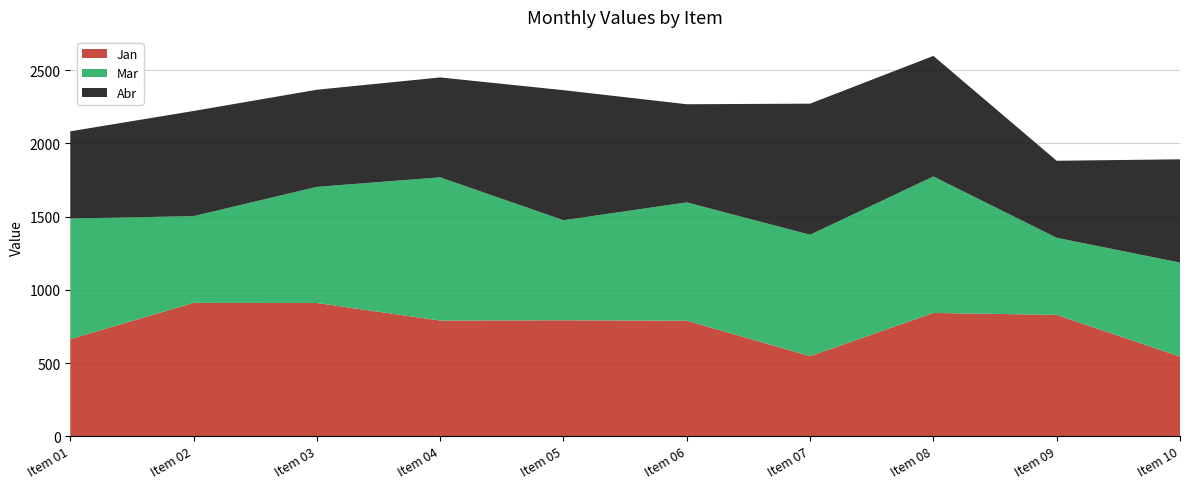

Reading right to left, transcribe all the data shown in this chart.

Jan: 544	829	842	547	789	792	790	910	911	663
Mar: 642	526	932	829	808	683	978	793	592	824
Abr: 705	526	823	895	670	888	682	663	718	595